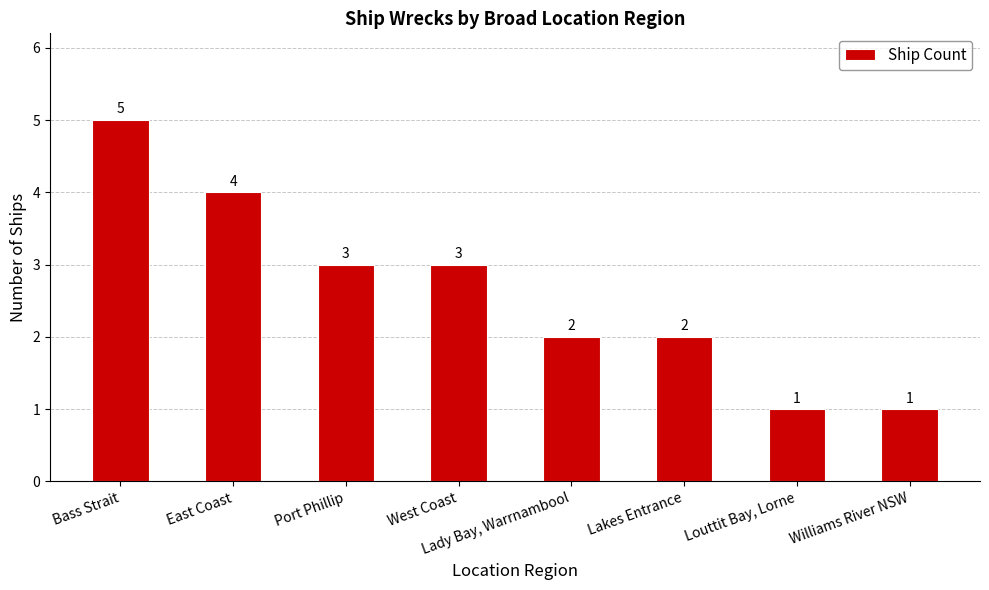

What position from the left is Bass Strait?

1